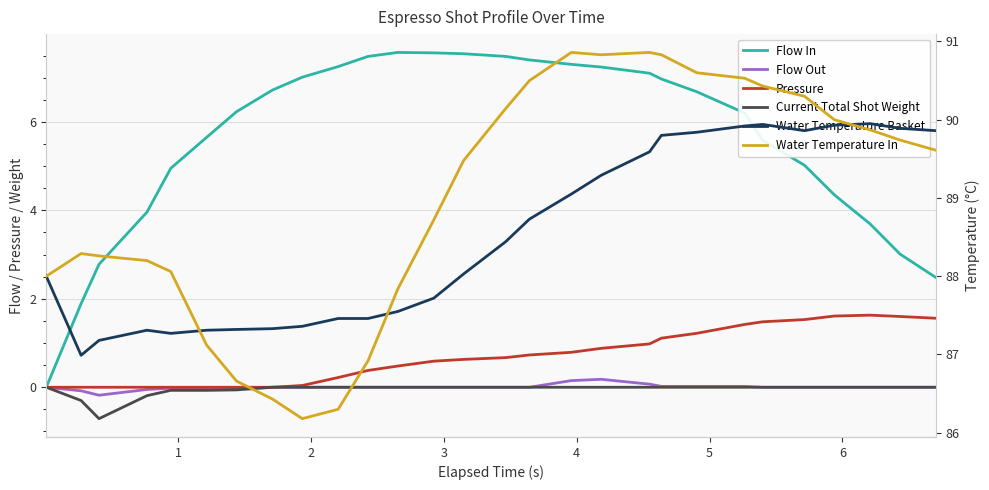

What is the sum of all Water Temperature In values?

2491.6